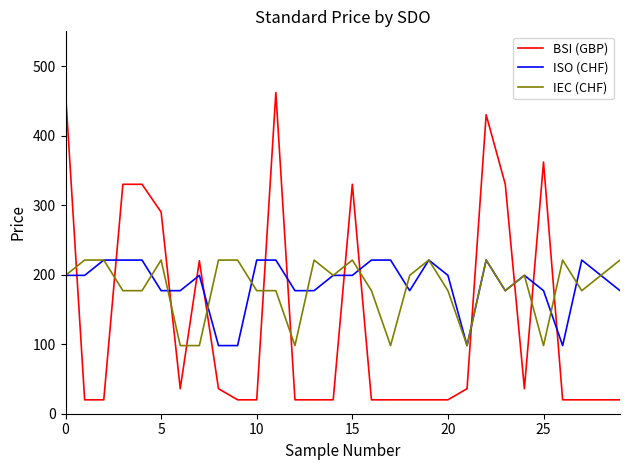

What is the greatest value displayed?

462